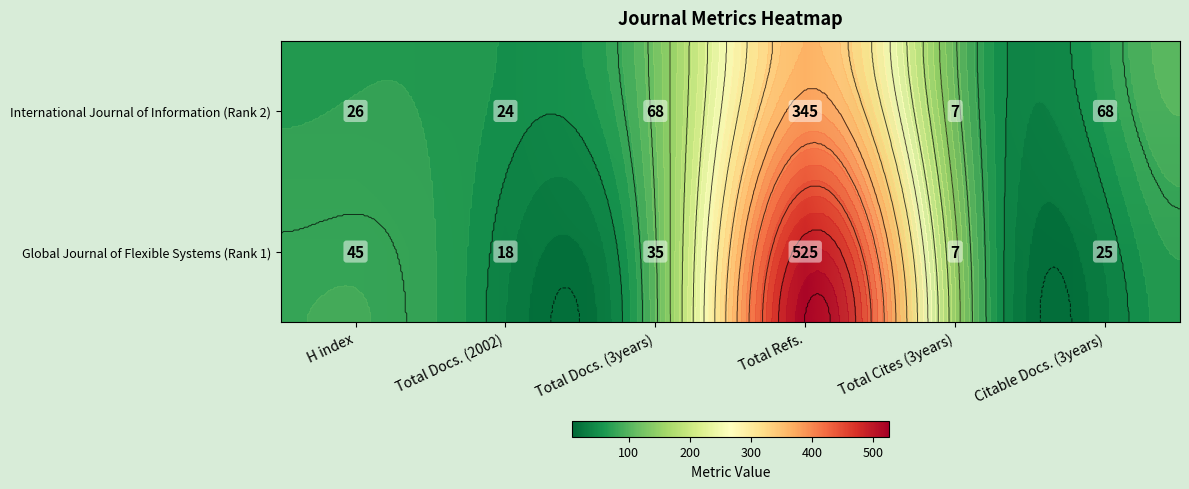

At which label is Global Journal of Flexible Systems (Rank 1) closest to 266?

H index